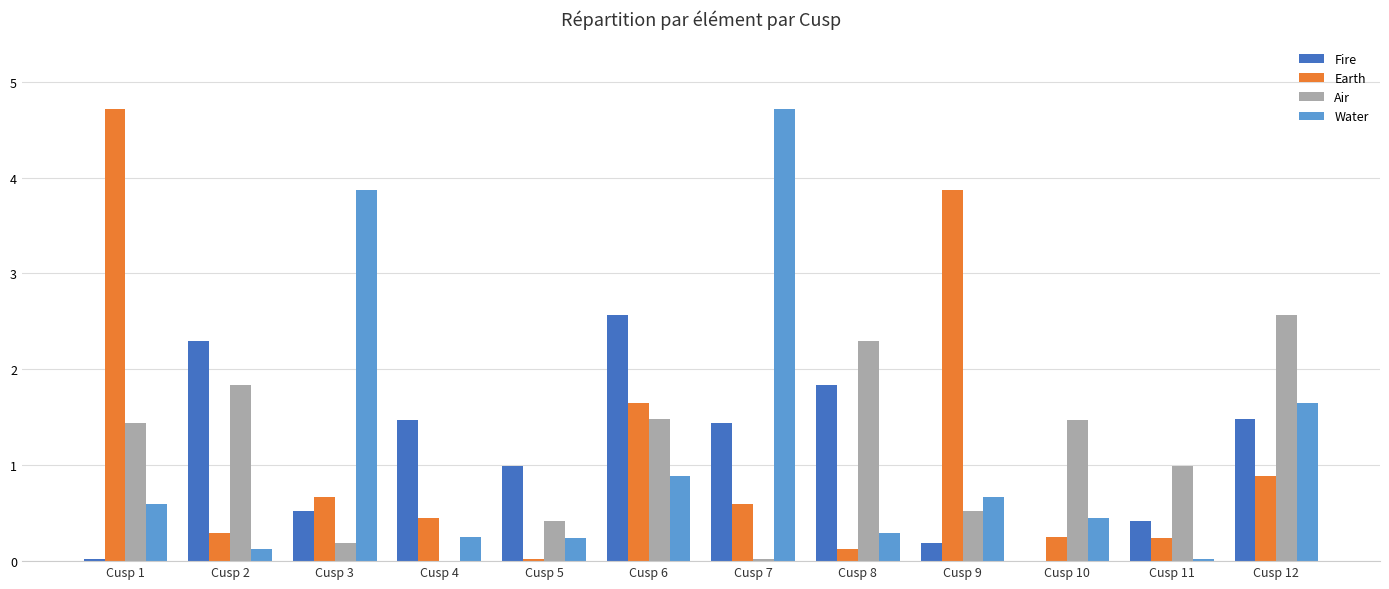

What are all the series names shown in the legend?

Fire, Earth, Air, Water